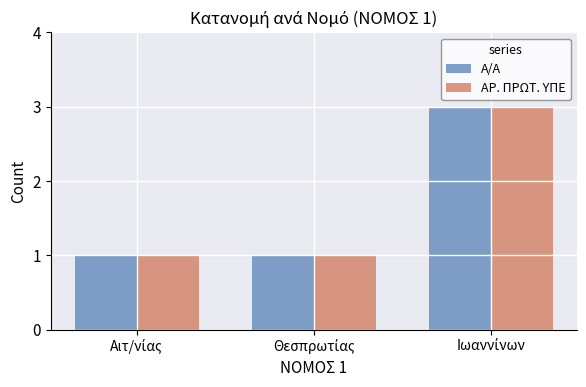

How many groups of bars are there?

3